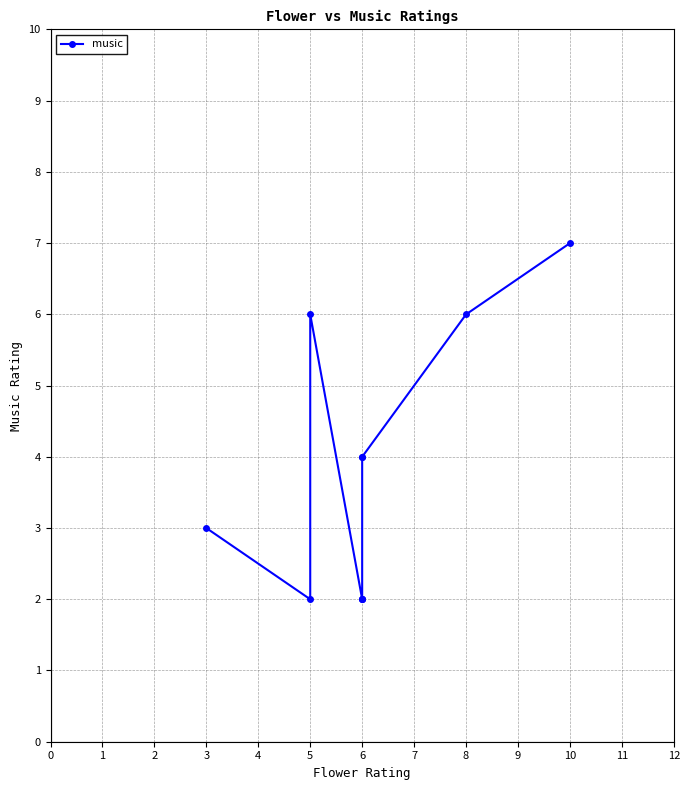

Does the chart display data point markers on the line(s)?

Yes